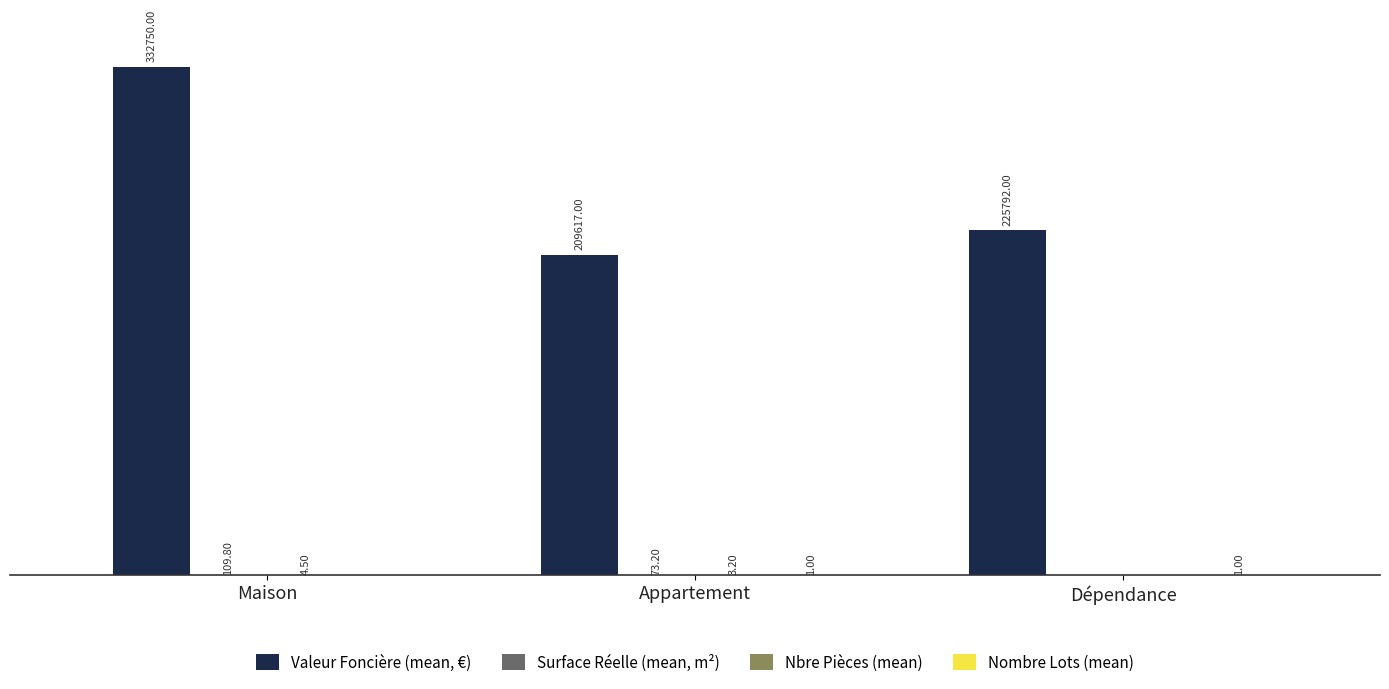

Are the bars grouped side by side (vs. stacked)?

Yes